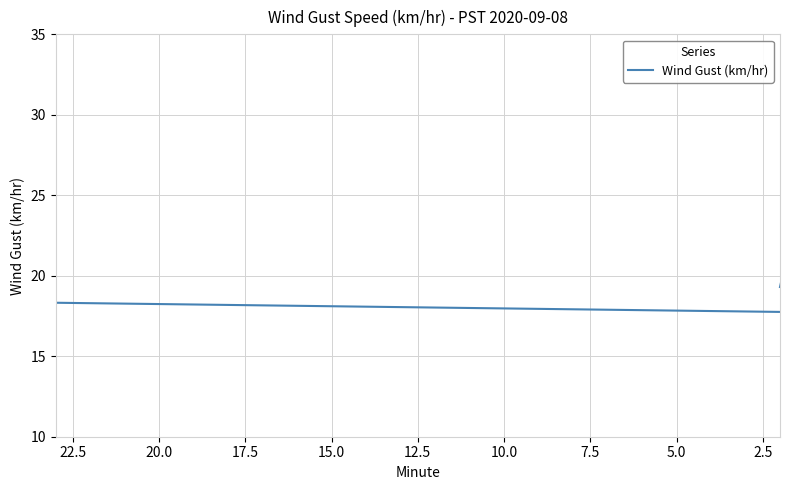

How many categories are shown in the chart?

40